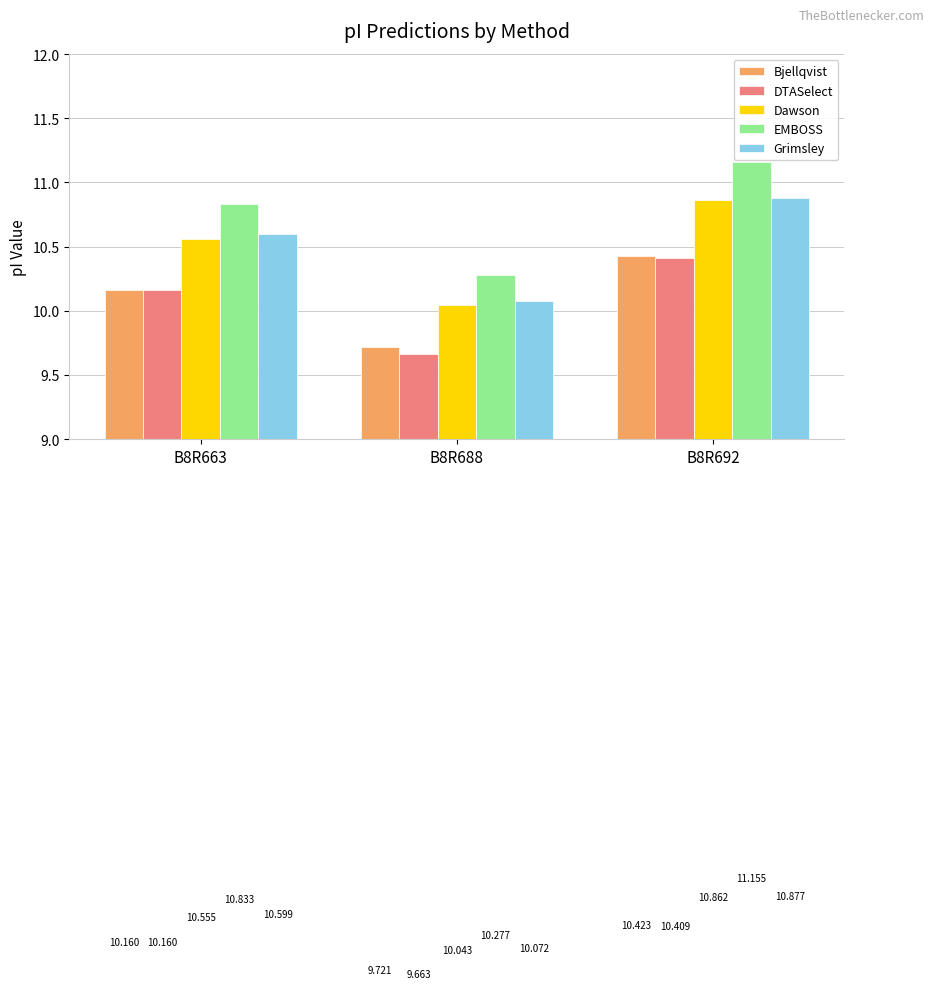

Reading left to right, what are all the values shown in this chart?

Bjellqvist: 10.2	9.7	10.4
DTASelect: 10.2	9.7	10.4
Dawson: 10.6	10.0	10.9
EMBOSS: 10.8	10.3	11.2
Grimsley: 10.6	10.1	10.9